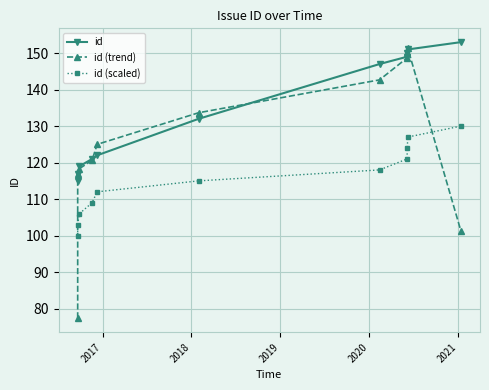

How many values in the id (trend) series exceed 125?

5